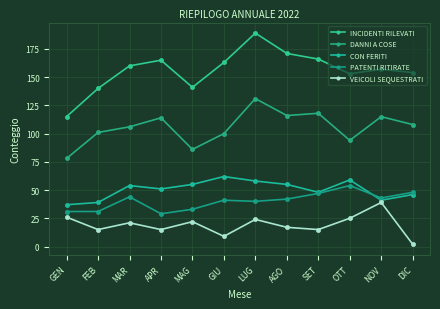

Which has a higher value, MAR or LUG?

LUG